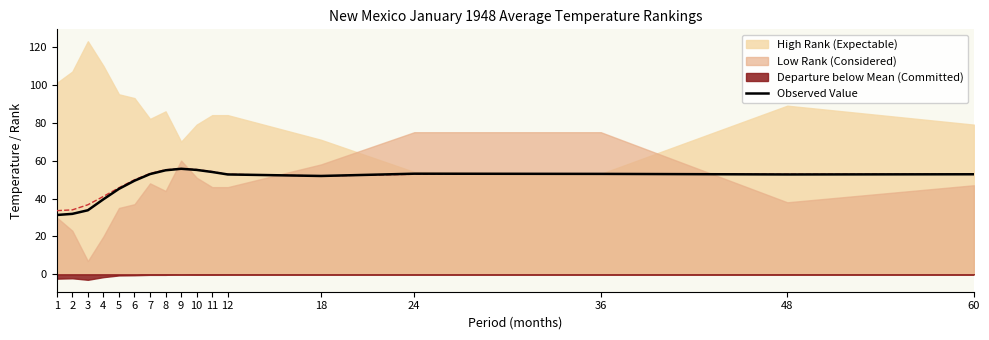

The Observed Value series shows 52.7 at 12. True or false?

True